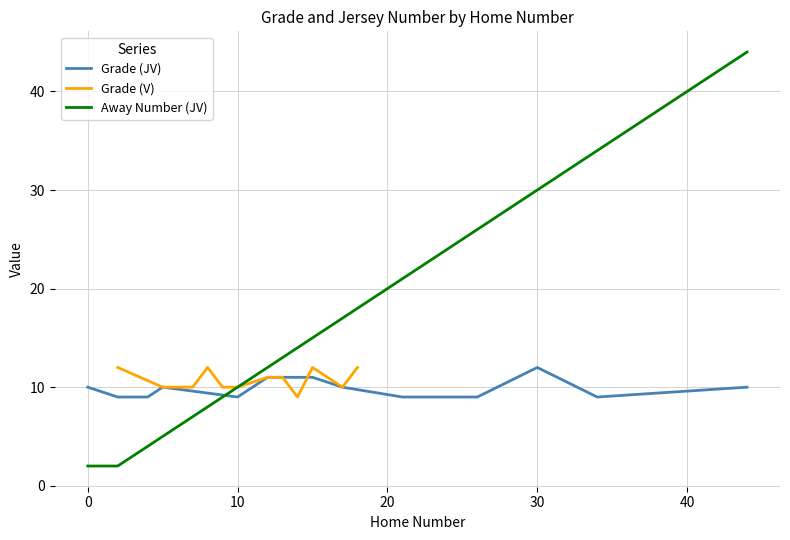

How many intersections are there between Grade (JV) and Away Number (JV)?

1